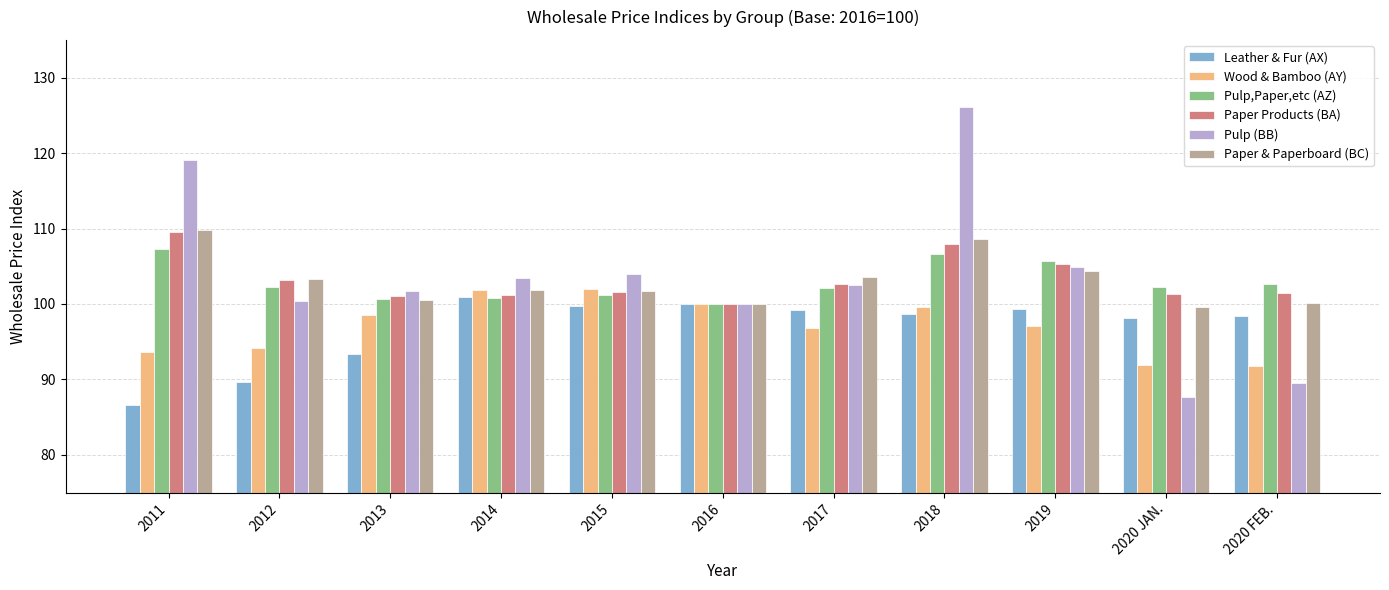

How many data points does each series have?

11